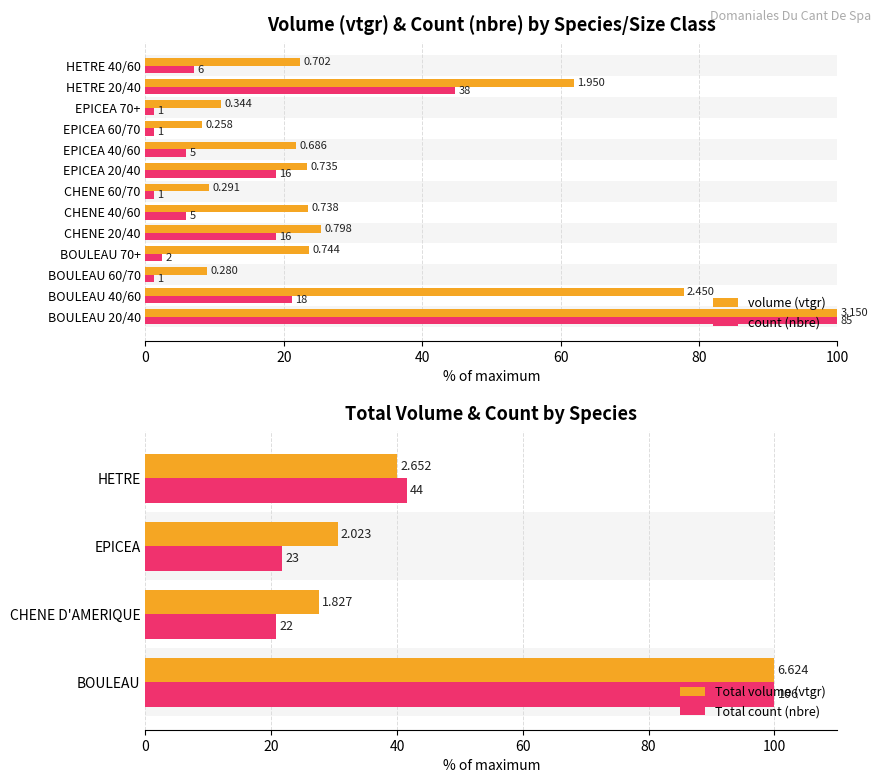

Reading left to right, list all the values displayed in this chart.

produit_vtgr: 100.0	77.8	8.9	23.6	25.3	23.4	9.2	23.3	21.8	8.2	10.9	61.9	22.3
produit_nbre: 100.0	21.2	1.2	2.4	18.8	5.9	1.2	18.8	5.9	1.2	1.2	44.7	7.1